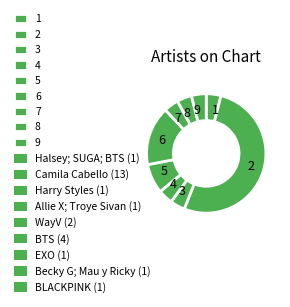

Is the sum of 8 and 4 greater than half?

No